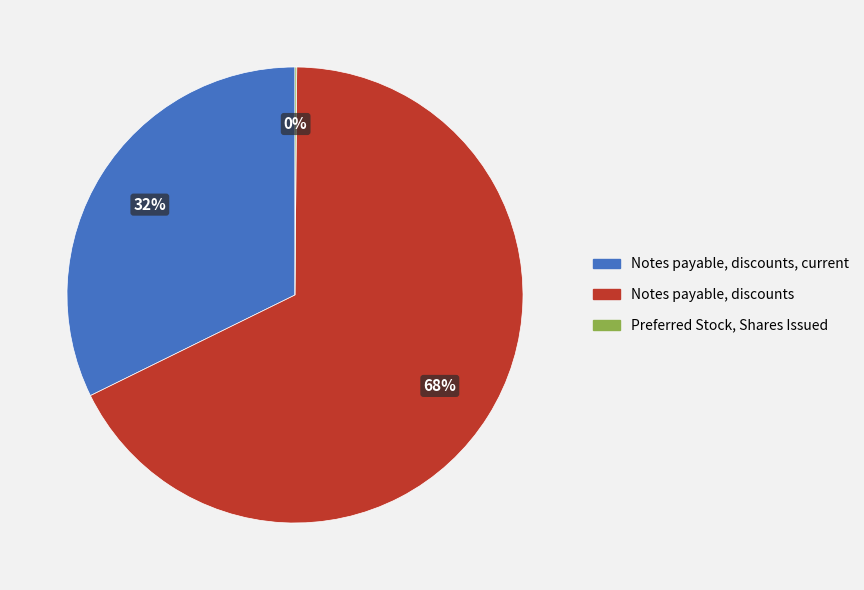

What is the largest slice in the pie chart?

Notes payable, discounts